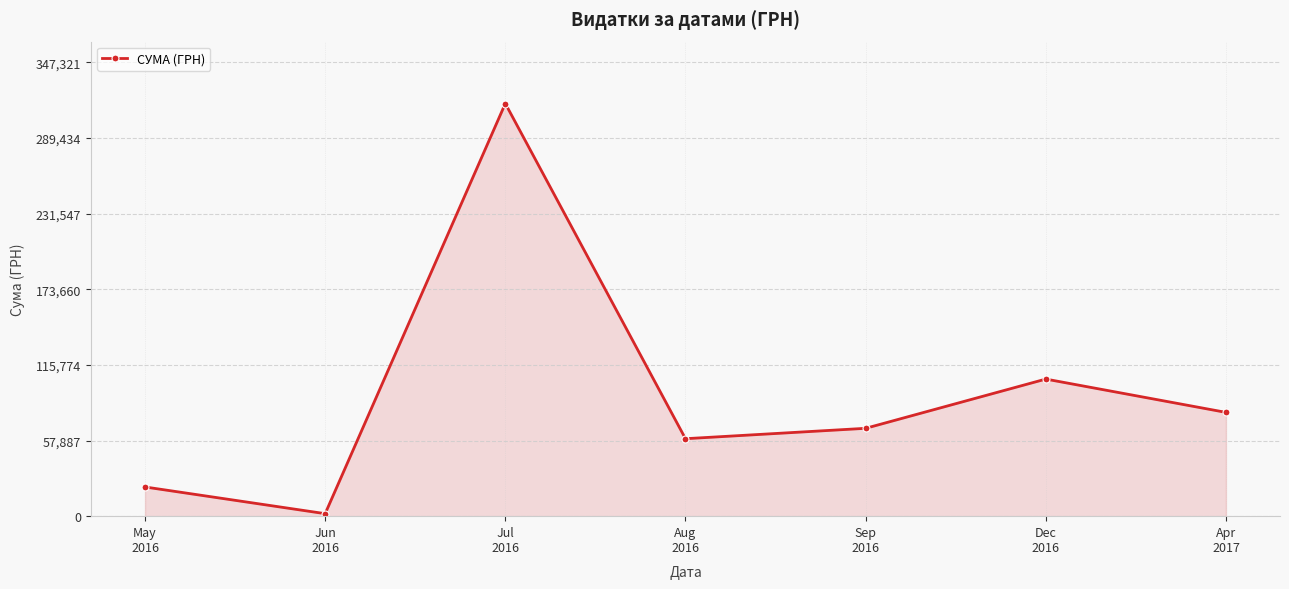

At which category does the data reach its first local valley?

Jun
2016